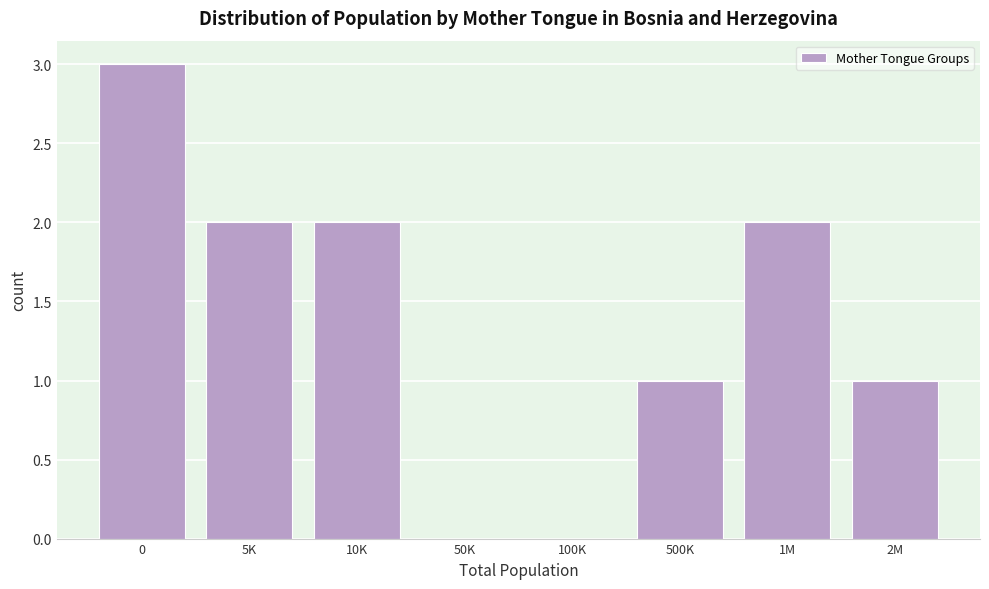

Reading left to right, transcribe all the data shown in this chart.

0=3	5K=2	10K=2	50K=0	100K=0	500K=1	1M=2	2M=1